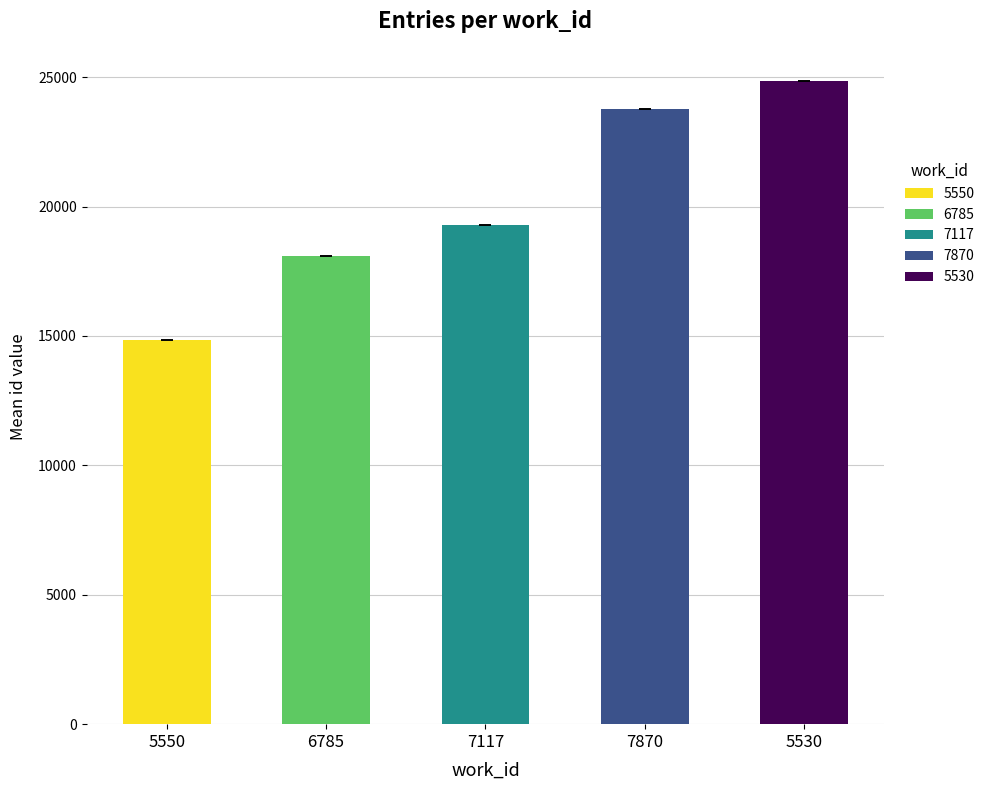

How many data points are above 19277?

3